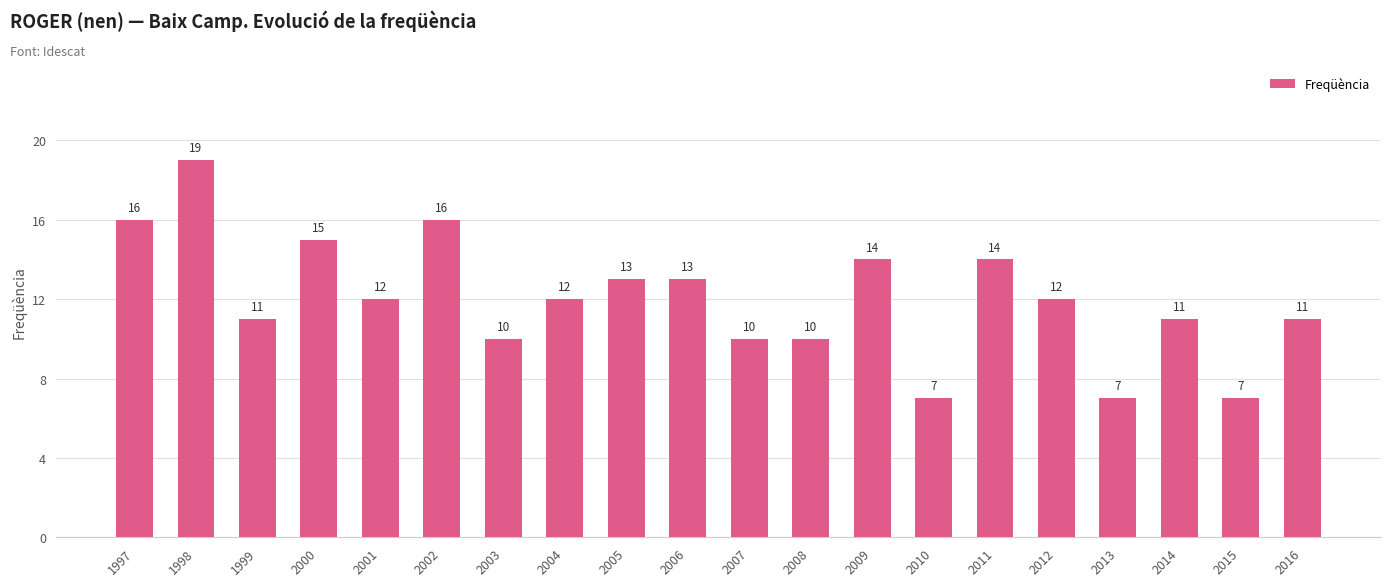

Count the number of data series in this chart.

1